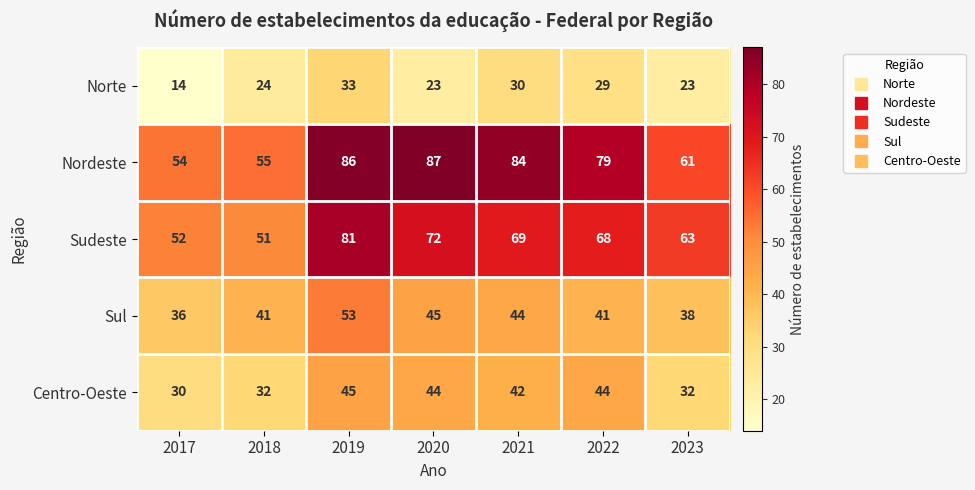

List the series in order of their peak value, highest first.

Nordeste, Sudeste, Sul, Centro-Oeste, Norte